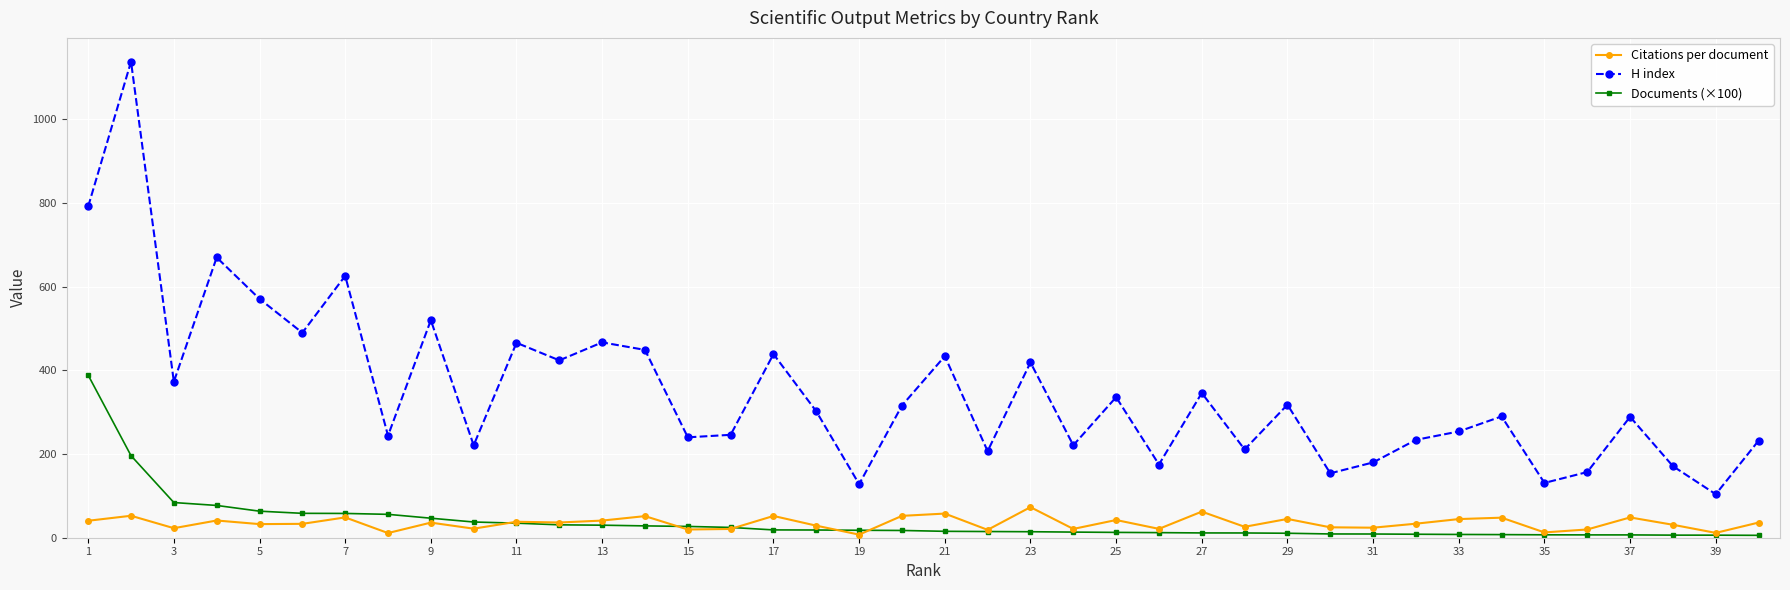

What is the value of the Documents (×100) point at the 8th from the left?

55.9